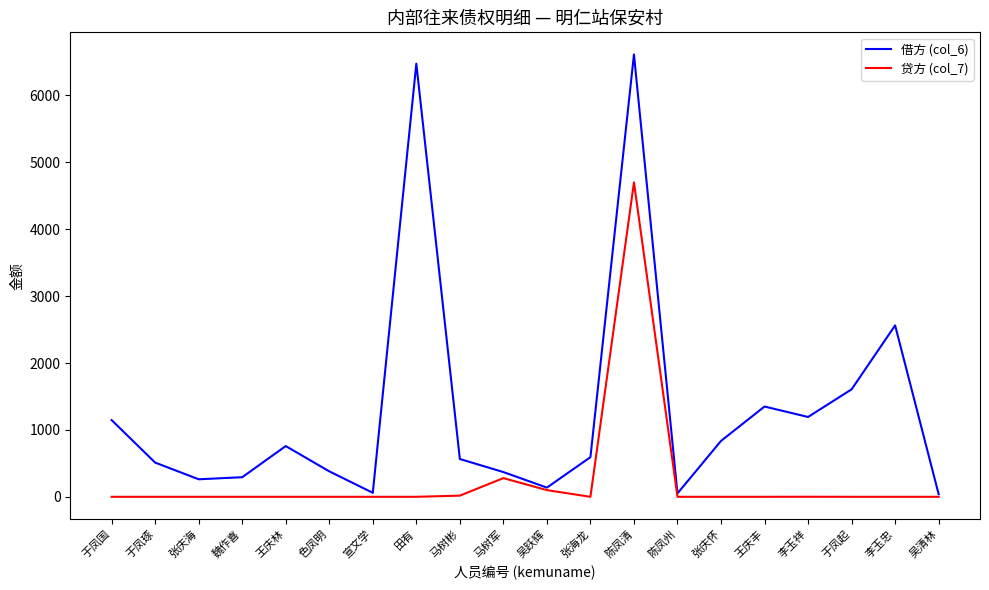

How many interior local peaks does the 借方 (col_6) series have?

5